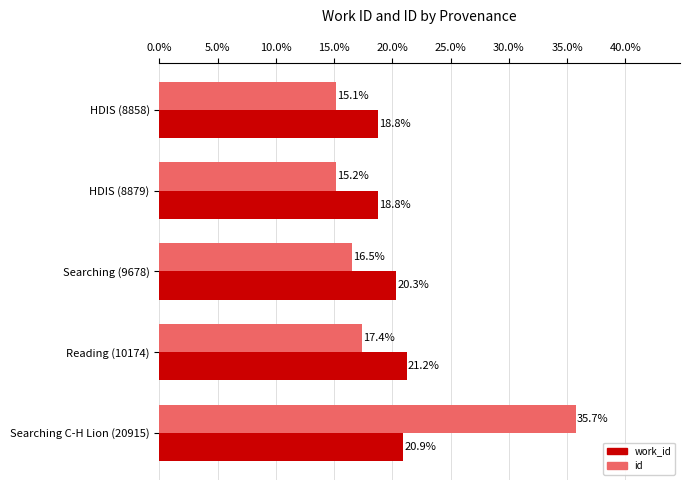

What are all the series names shown in the legend?

work_id, id